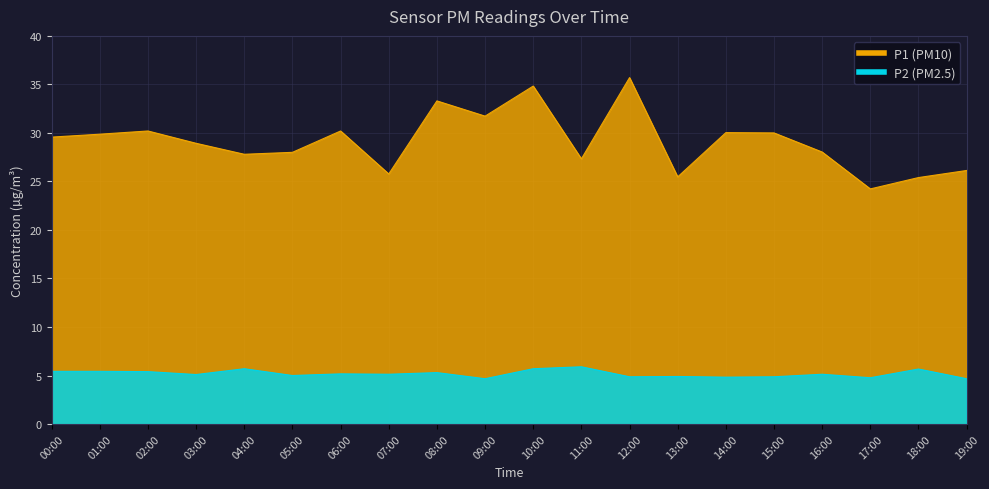

Which series has the widest spread of values?

P1